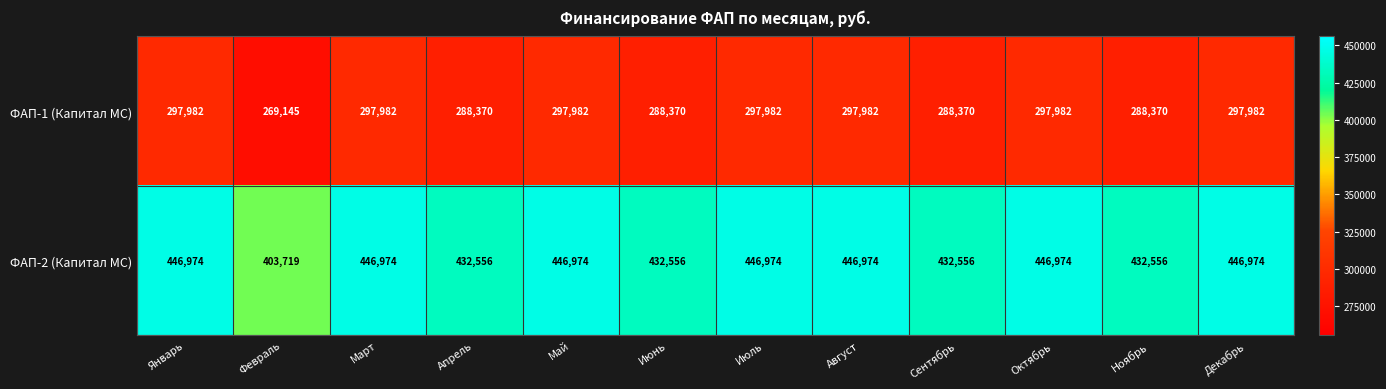

What is the greatest value displayed?

446974